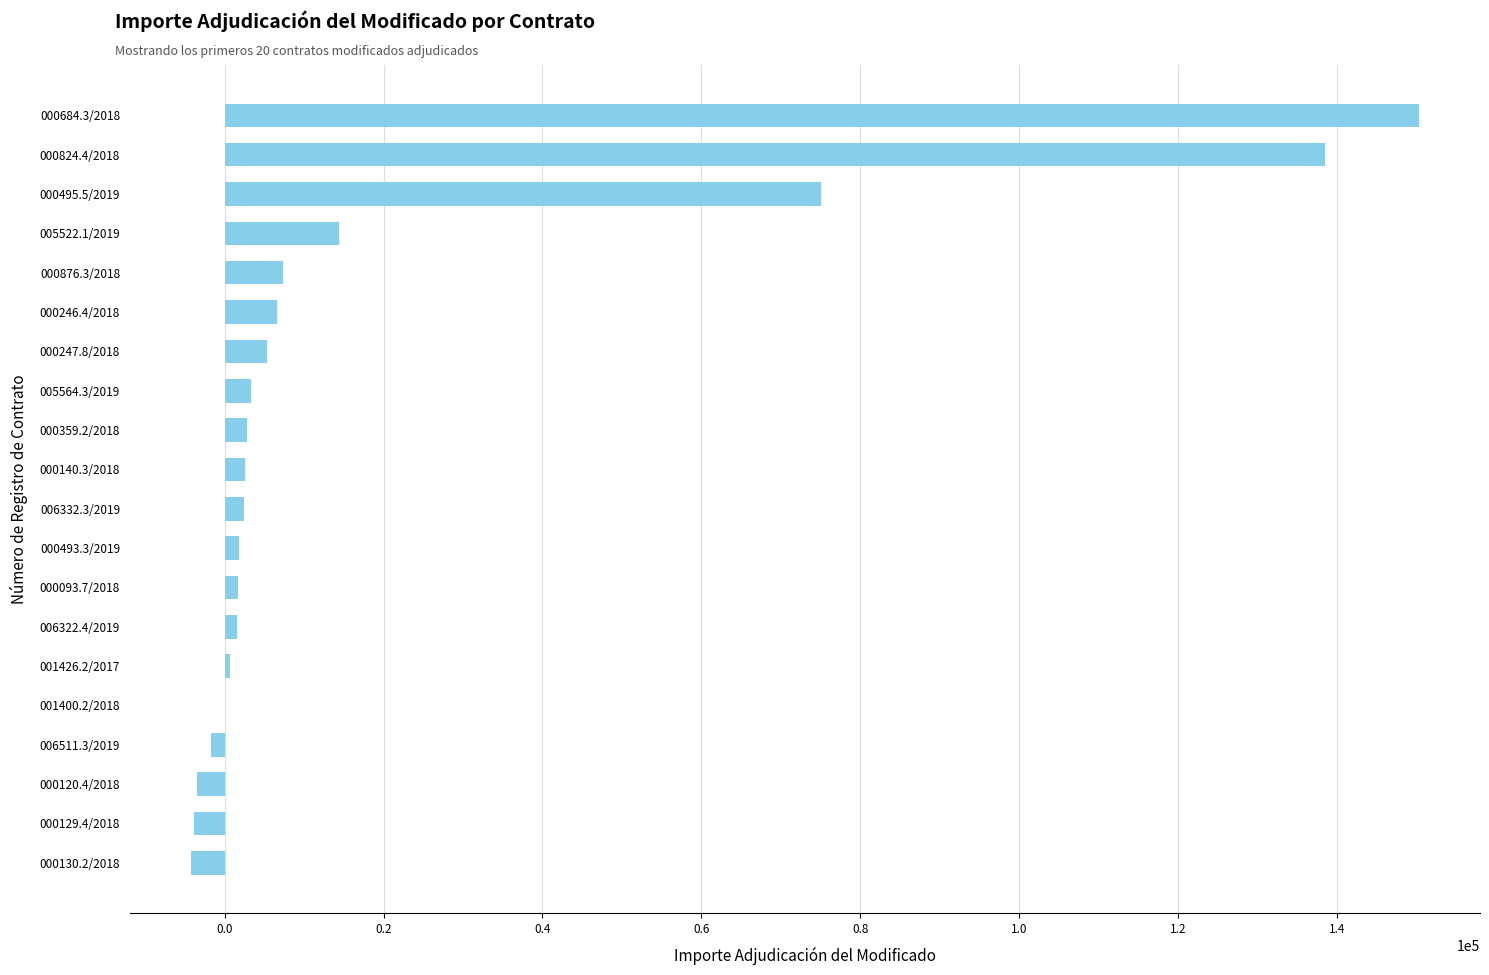

Does the chart contain stacked bars?

No